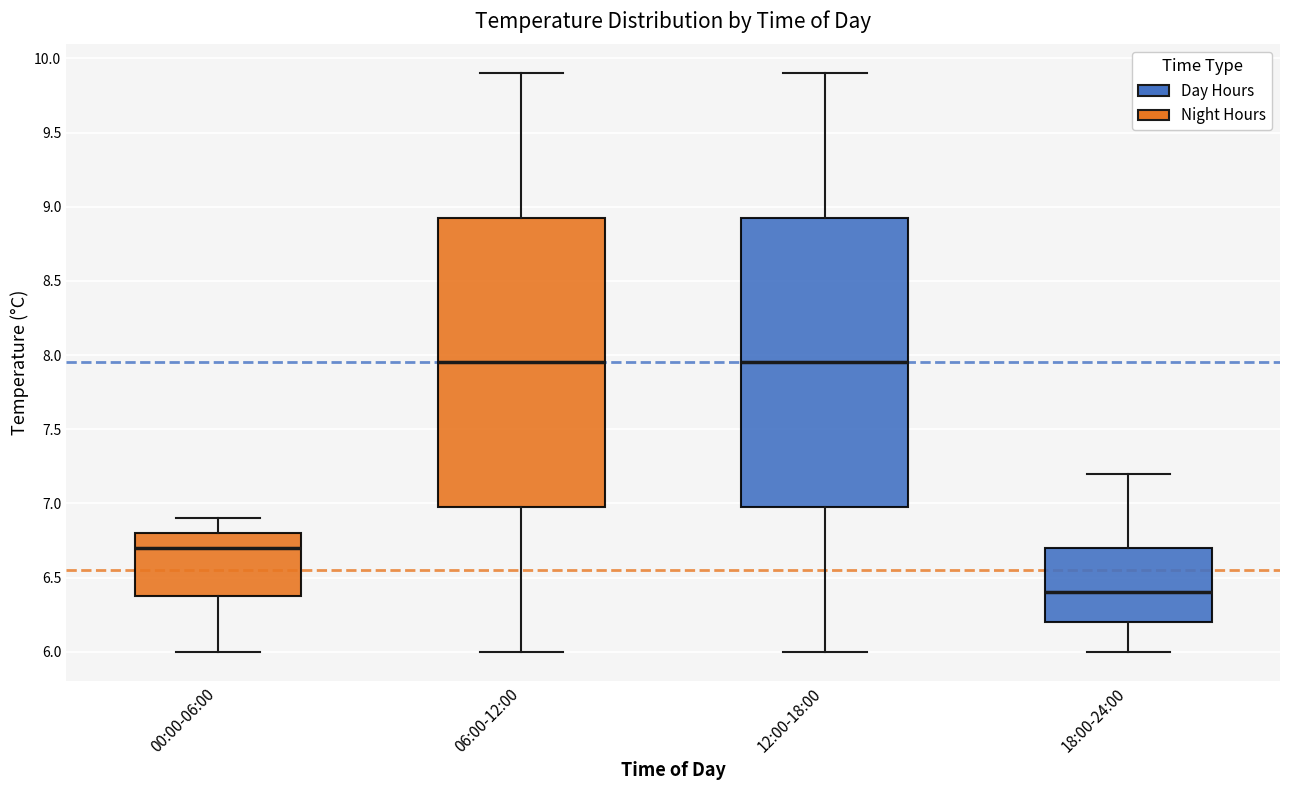

Reading left to right, read every box against the y-axis: the position of its median line, the range the box covers, and the ends of its whiskers. The values are not printed on the chart, so give them approximately, as read against the axis.

00:00-06:00: median 6.70, box 6.40 to 6.80, whiskers 6.00 to 6.90
06:00-12:00: median 7.95, box 7.00 to 8.95, whiskers 6.00 to 9.90
12:00-18:00: median 7.95, box 7.00 to 8.95, whiskers 6.00 to 9.90
18:00-24:00: median 6.40, box 6.20 to 6.70, whiskers 6.00 to 7.20